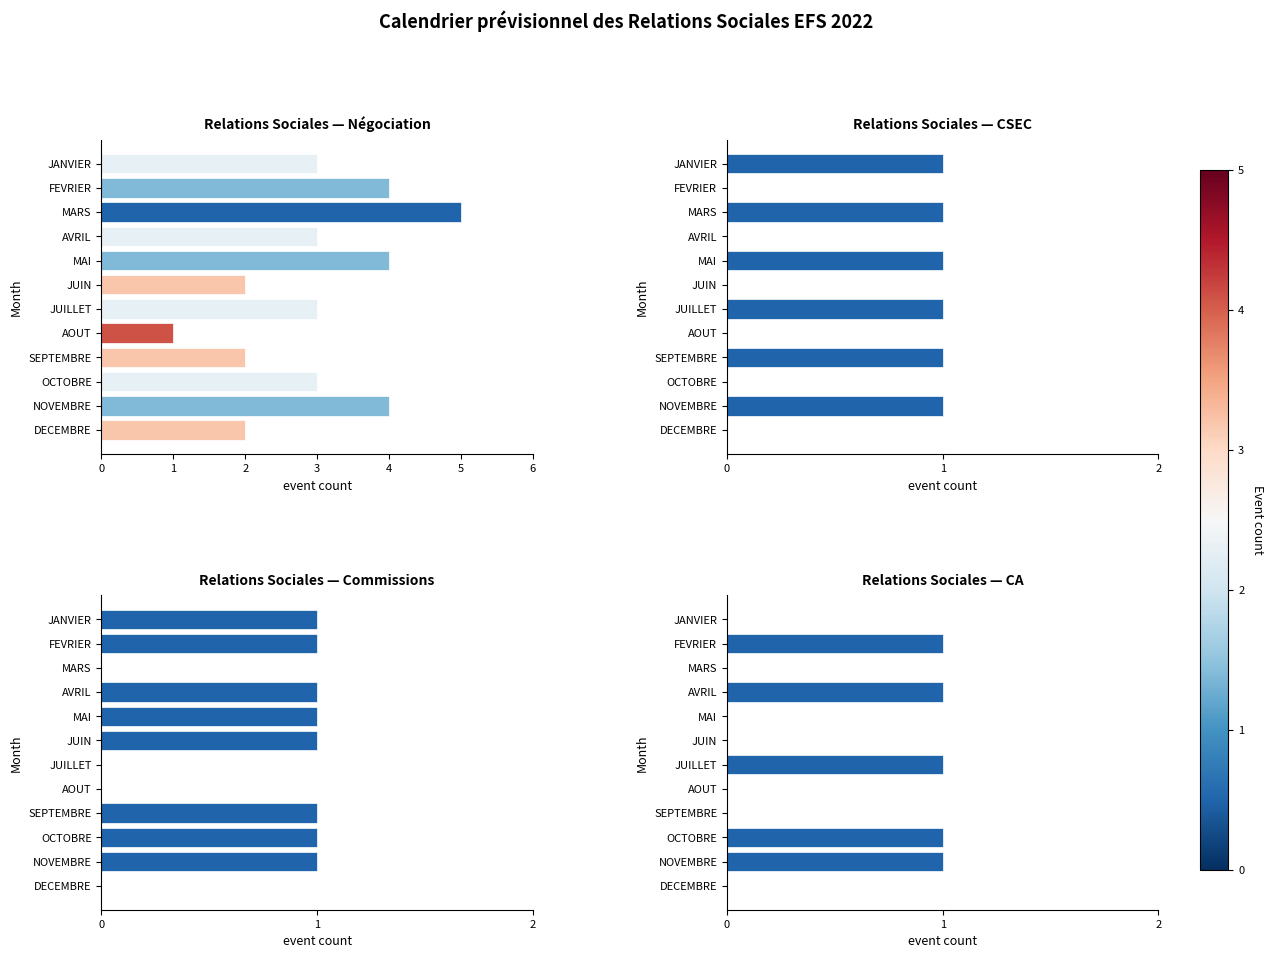

Reading left to right, what are all the values shown in this chart?

Négociation: 3	4	5	3	4	2	3	1	2	3	4	2
CSEC: 1	0	1	0	1	0	1	0	1	0	1	0
Commission: 1	1	0	1	1	1	0	0	1	1	1	0
CA: 0	1	0	1	0	0	1	0	0	1	1	0